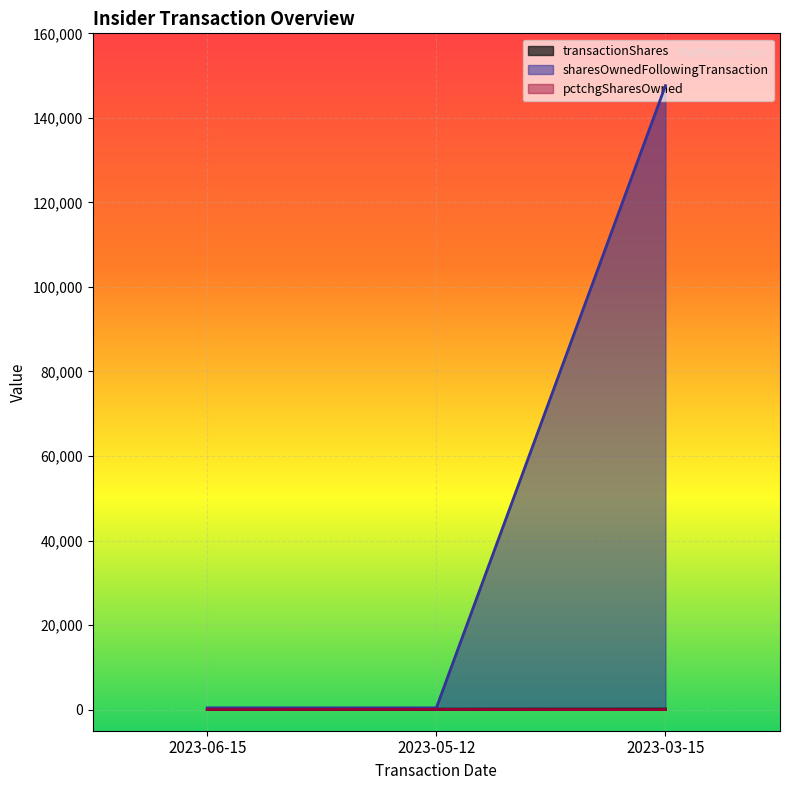

How many data points does each series have?

3